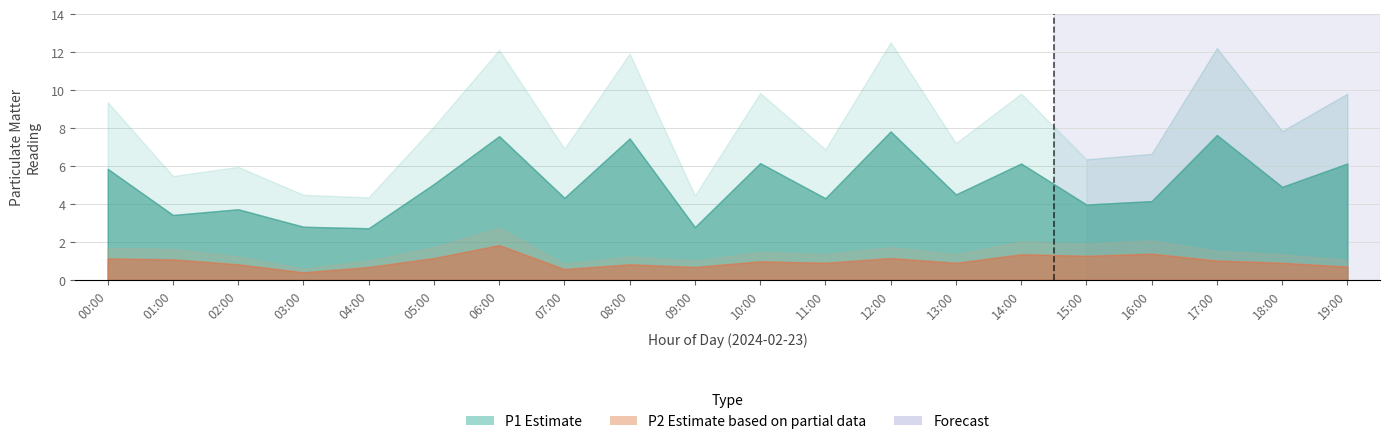

List the series in order of their peak value, lowest first.

P2, P2_upper, P1, P1_upper